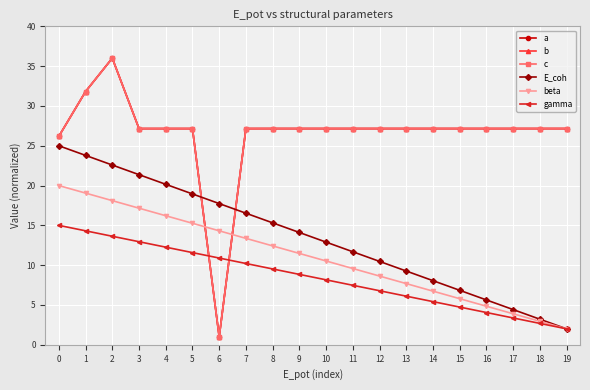

Does the chart have visible grid lines?

Yes